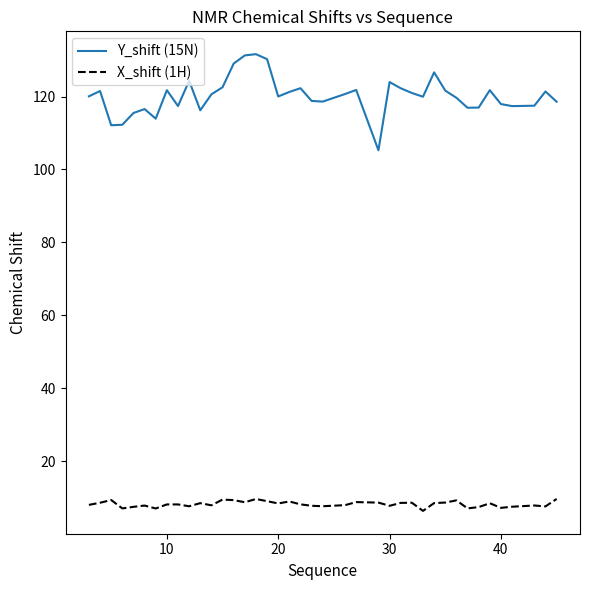

Which series has the widest spread of values?

Y_shift (15N)